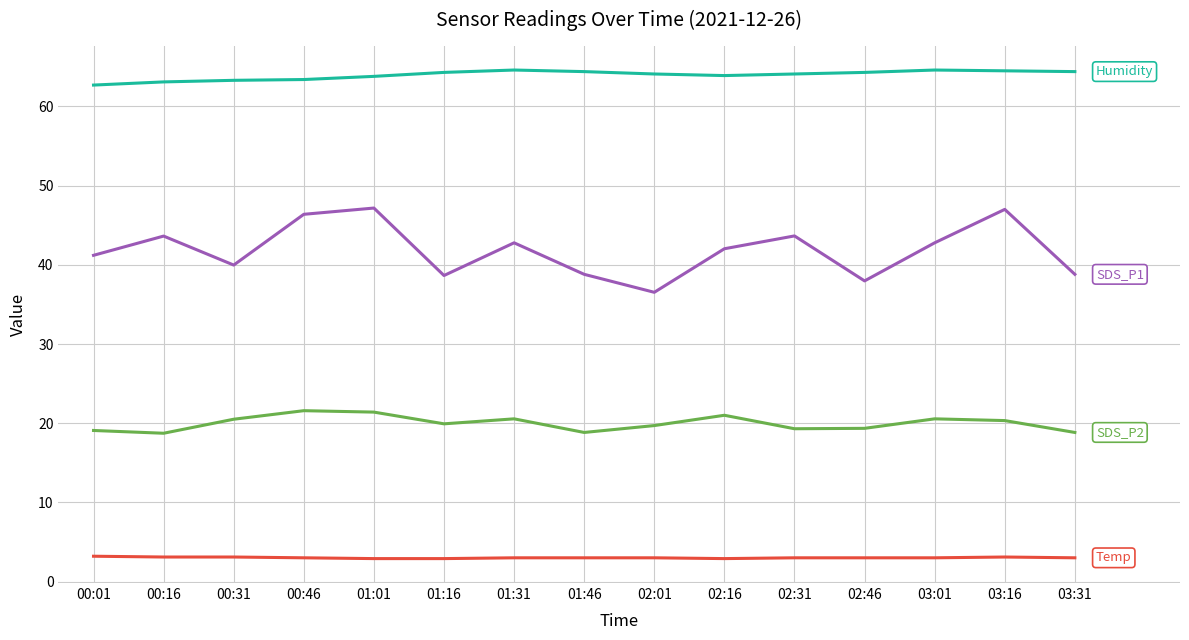

What is the minimum value shown in the chart?

2.9